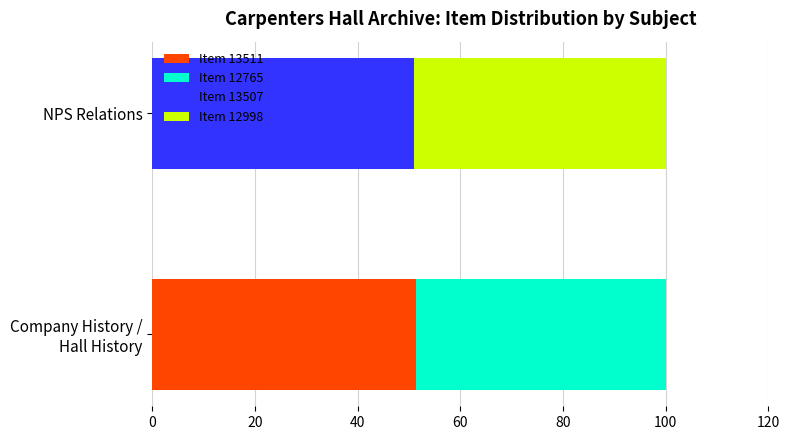

What is the total value across all series at NPS Relations?

100.0